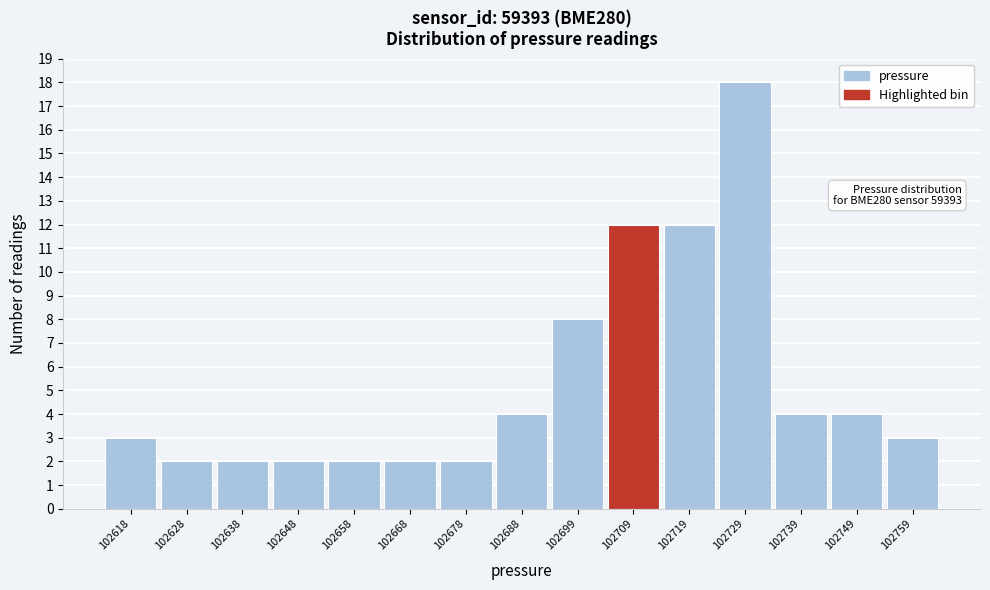

Reading left to right, transcribe all the data shown in this chart.

102618=3	102628=2	102638=2	102648=2	102658=2	102668=2	102678=2	102688=4	102699=8	102709=12	102719=12	102729=18	102739=4	102749=4	102759=3